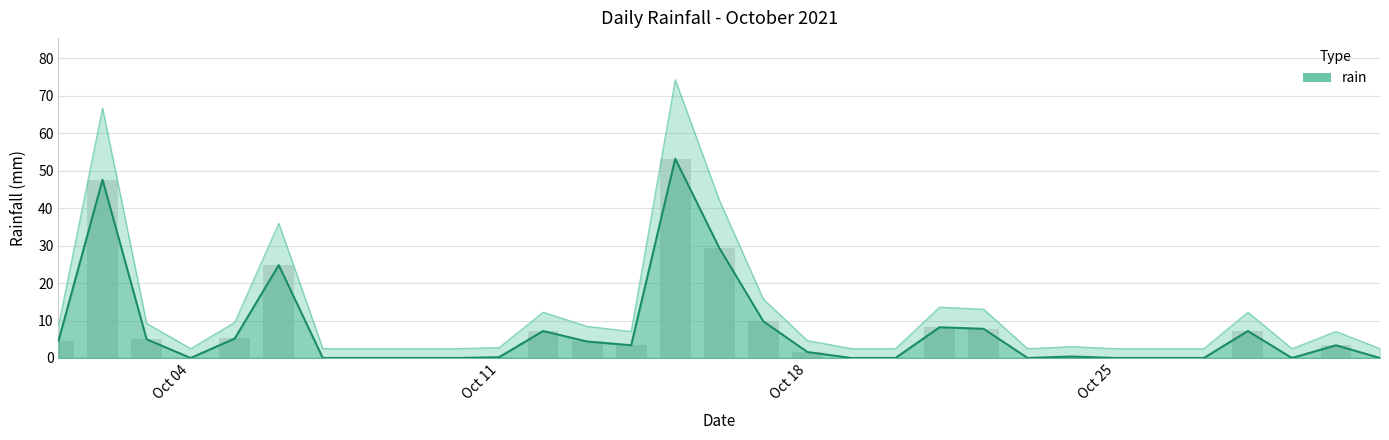

How many bars are there in total?

31